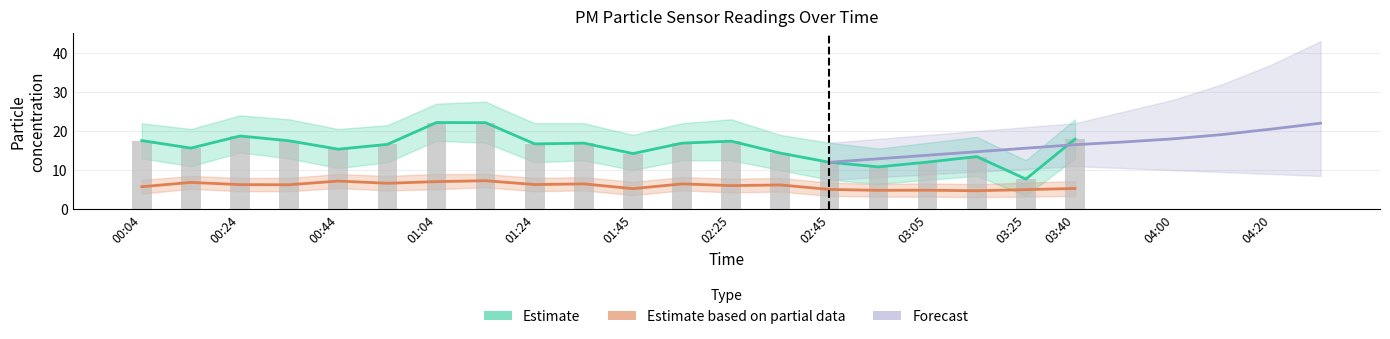

Between 00:34 and 00:44, which is larger?

00:34